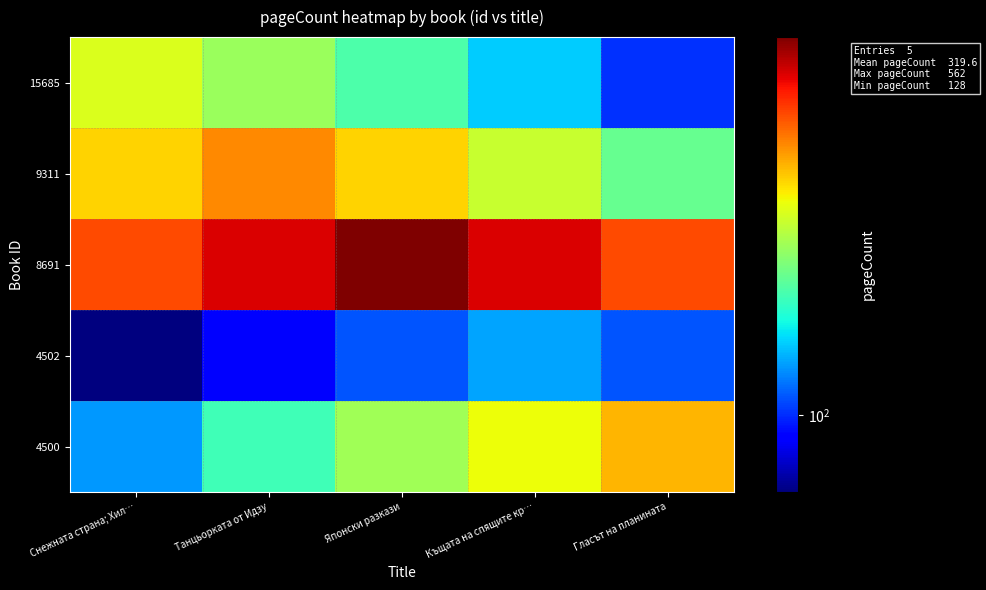

List the series in order of their peak value, lowest first.

4502, 15685, 4500, 9311, 8691